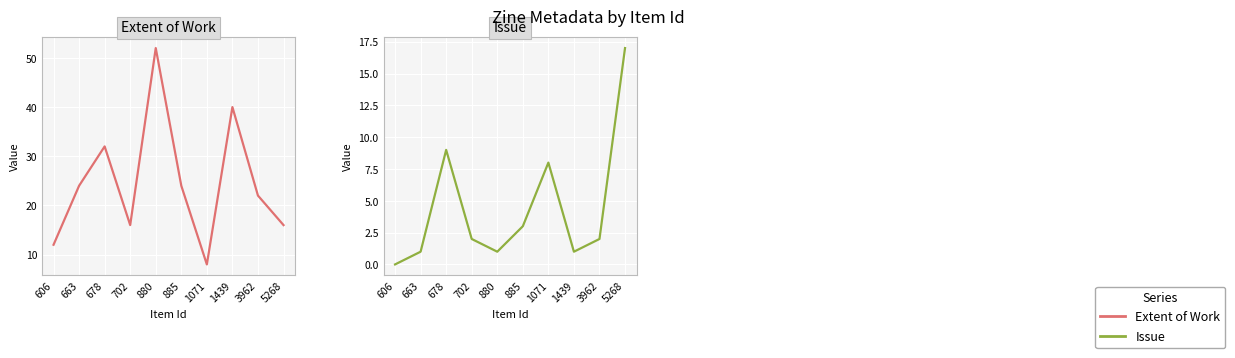

Which category has the lowest value in the Issue series?

606